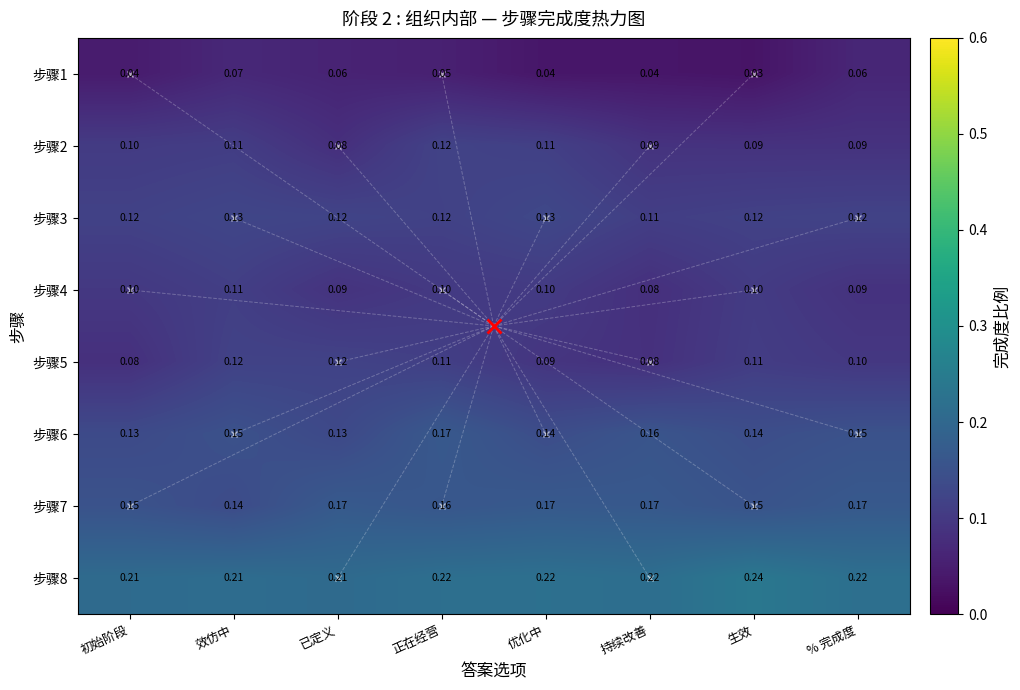

Which label corresponds to the largest value in the chart?

生效